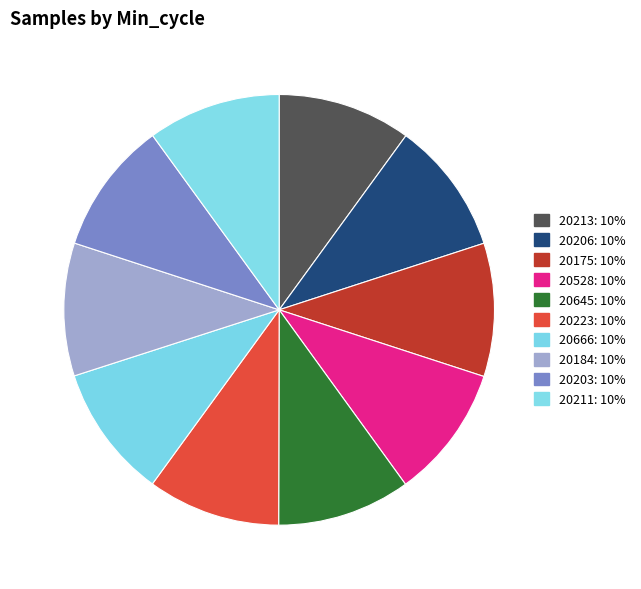

How many slices are in this pie chart?

10